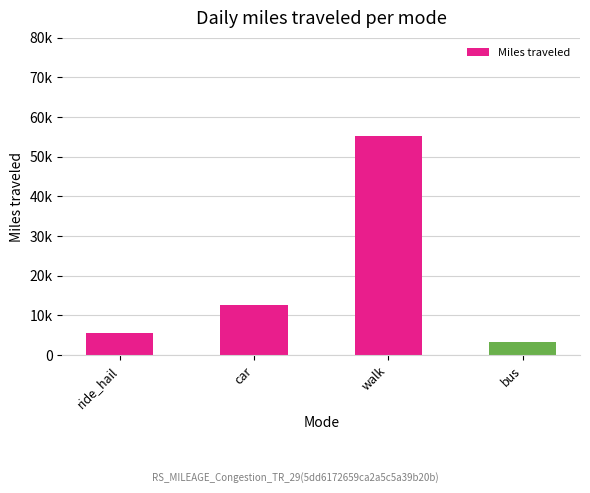

Does the chart contain any negative values?

No